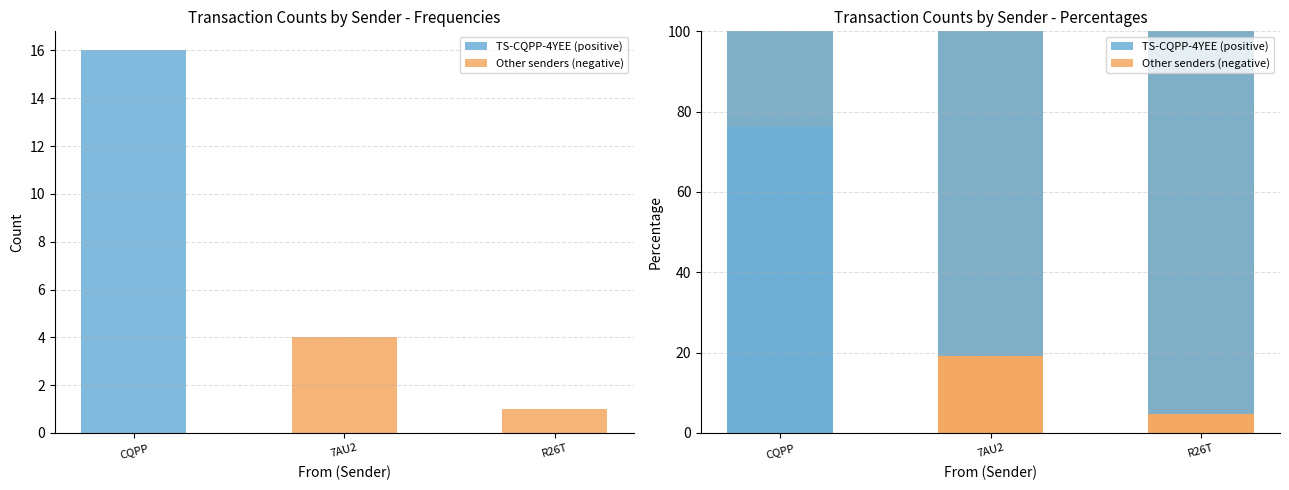

What is the difference between the maximum and minimum values in the TS-CQPP-4YEE (positive) series?

76.2